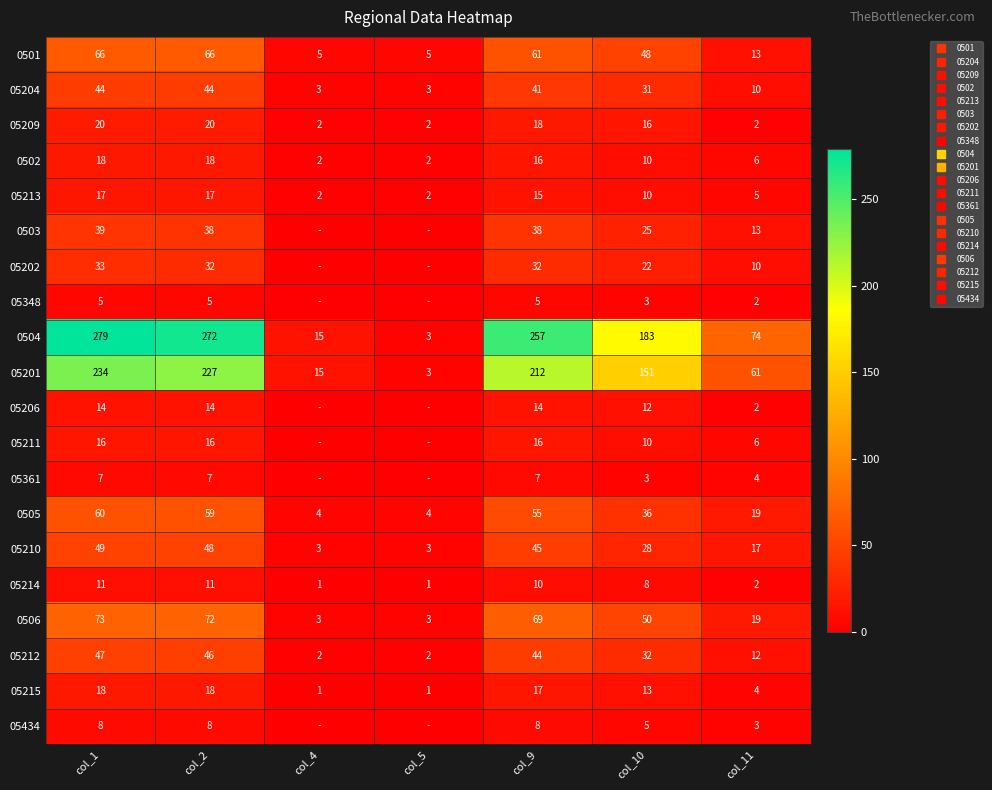

How many values in the 05201 series are below 151?

3